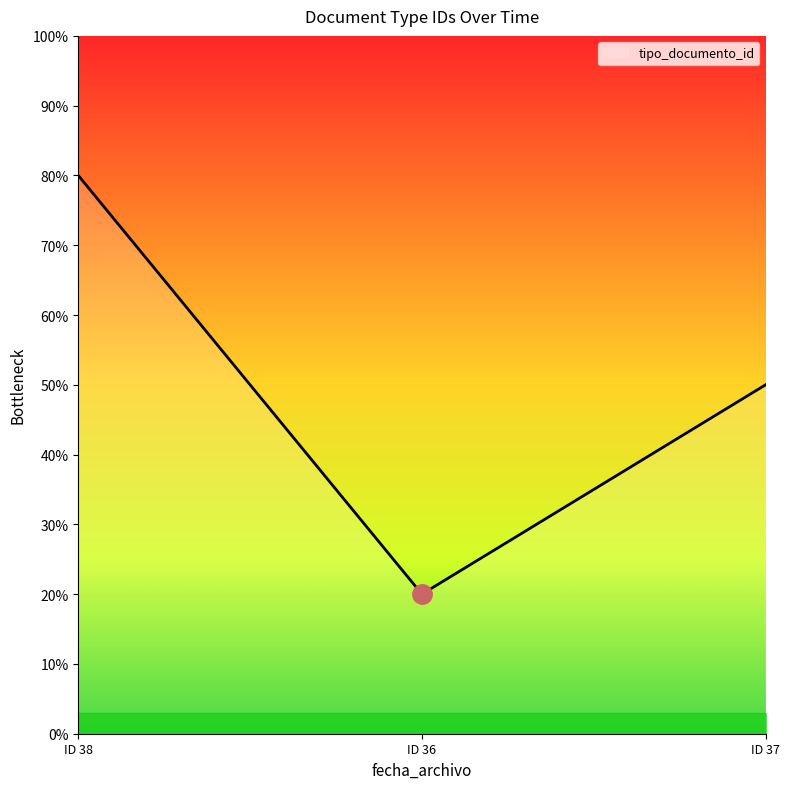

Is it true that the value at ID 36 is 29.1?

False